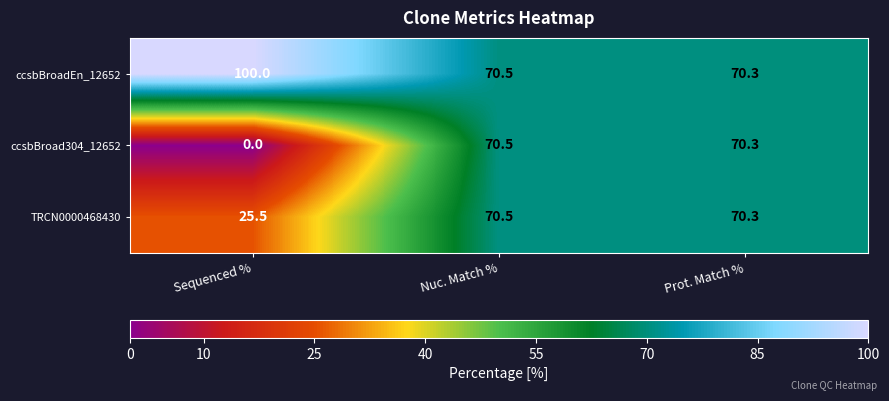

Where does the TRCN0000468430 series first go above 70?

Nuc. Match %